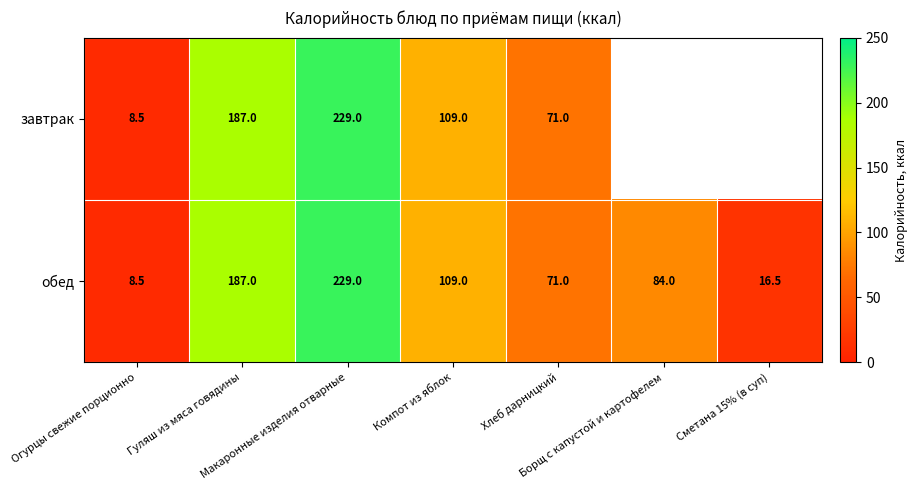

Is it true that обед equals 65.6 at Макаронные изделия отварные?

False